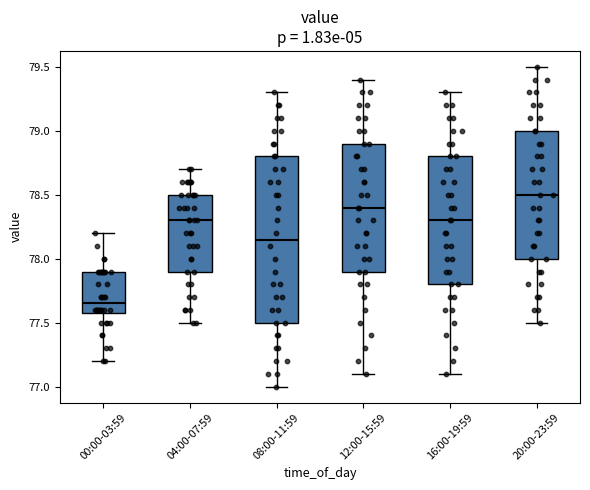

Reading left to right, read every box against the y-axis: the position of its median line, the range the box covers, and the ends of its whiskers. The values are not printed on the chart, so give them approximately, as read against the axis.

00:00-03:59: median 77.65, box 77.60 to 77.90, whiskers 77.20 to 78.20
04:00-07:59: median 78.30, box 77.90 to 78.50, whiskers 77.50 to 78.70
08:00-11:59: median 78.15, box 77.50 to 78.80, whiskers 77.00 to 79.30
12:00-15:59: median 78.40, box 77.90 to 78.90, whiskers 77.10 to 79.40
16:00-19:59: median 78.30, box 77.80 to 78.80, whiskers 77.10 to 79.30
20:00-23:59: median 78.50, box 78.00 to 79.00, whiskers 77.50 to 79.50